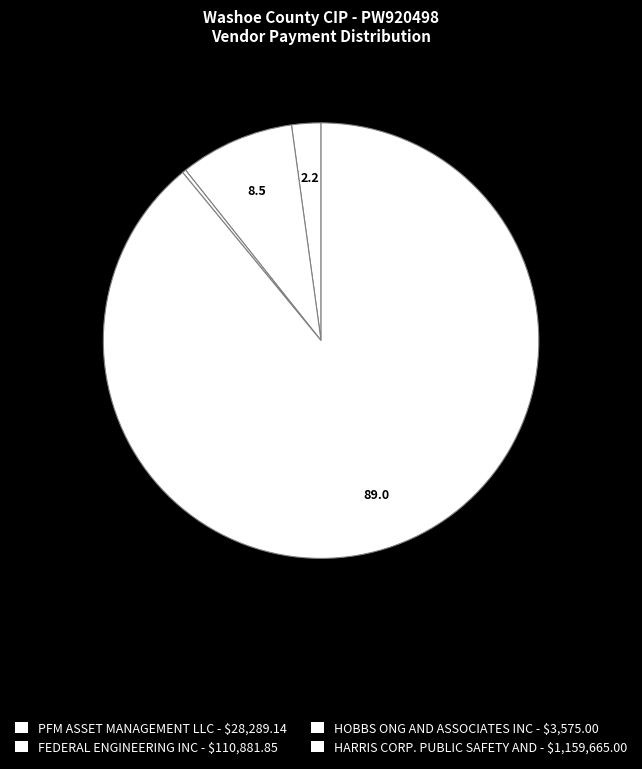

To the nearest percent, what is the difference between the HARRIS CORP. PUBLIC SAFETY AND and FEDERAL ENGINEERING INC slice percentages?

81%